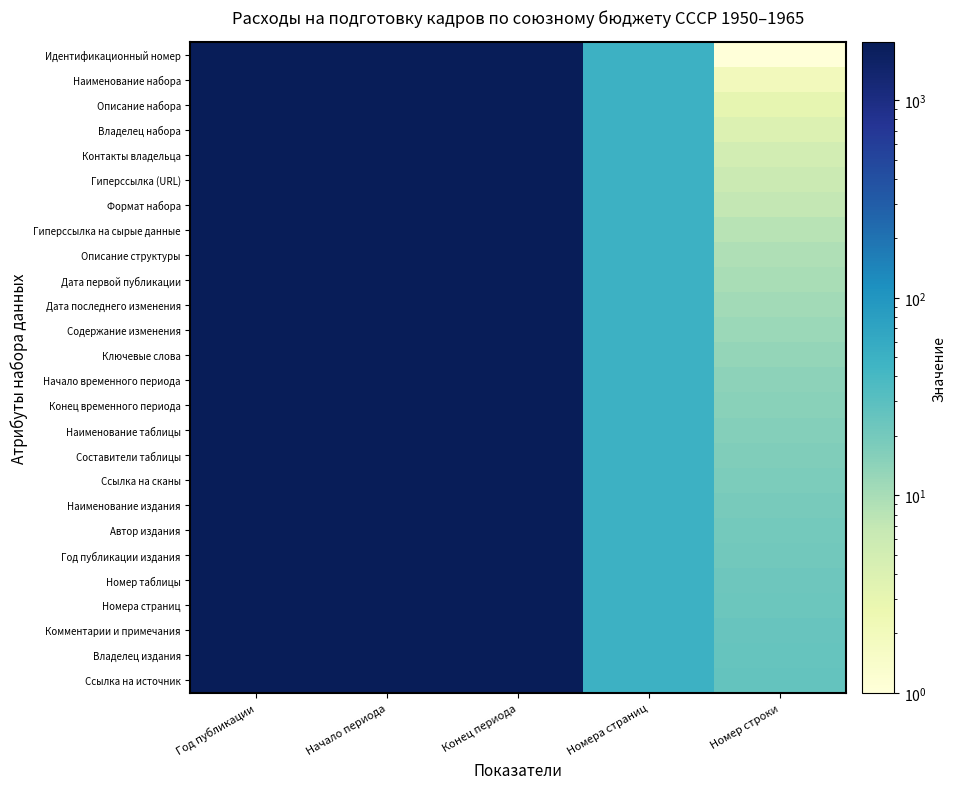

Reading right to left, extract all data points from this chart.

Идентификационный номер: Номер строки=1	Номера страниц=49	Конец периода=1965	Начало периода=1950	Год публикации=1966
Наименование набора: Номер строки=2	Номера страниц=49	Конец периода=1965	Начало периода=1950	Год публикации=1966
Описание набора: Номер строки=3	Номера страниц=49	Конец периода=1965	Начало периода=1950	Год публикации=1966
Владелец набора: Номер строки=4	Номера страниц=49	Конец периода=1965	Начало периода=1950	Год публикации=1966
Контакты владельца: Номер строки=5	Номера страниц=49	Конец периода=1965	Начало периода=1950	Год публикации=1966
Гиперссылка (URL): Номер строки=6	Номера страниц=49	Конец периода=1965	Начало периода=1950	Год публикации=1966
Формат набора: Номер строки=7	Номера страниц=49	Конец периода=1965	Начало периода=1950	Год публикации=1966
Гиперссылка на сырые данные: Номер строки=8	Номера страниц=49	Конец периода=1965	Начало периода=1950	Год публикации=1966
Описание структуры: Номер строки=9	Номера страниц=49	Конец периода=1965	Начало периода=1950	Год публикации=1966
Дата первой публикации: Номер строки=10	Номера страниц=49	Конец периода=1965	Начало периода=1950	Год публикации=1966
Дата последнего изменения: Номер строки=11	Номера страниц=49	Конец периода=1965	Начало периода=1950	Год публикации=1966
Содержание изменения: Номер строки=12	Номера страниц=49	Конец периода=1965	Начало периода=1950	Год публикации=1966
Ключевые слова: Номер строки=13	Номера страниц=49	Конец периода=1965	Начало периода=1950	Год публикации=1966
Начало временного периода: Номер строки=14	Номера страниц=49	Конец периода=1965	Начало периода=1950	Год публикации=1966
Конец временного периода: Номер строки=15	Номера страниц=49	Конец периода=1965	Начало периода=1950	Год публикации=1966
Наименование таблицы: Номер строки=16	Номера страниц=49	Конец периода=1965	Начало периода=1950	Год публикации=1966
Составители таблицы: Номер строки=17	Номера страниц=49	Конец периода=1965	Начало периода=1950	Год публикации=1966
Ссылка на сканы: Номер строки=18	Номера страниц=49	Конец периода=1965	Начало периода=1950	Год публикации=1966
Наименование издания: Номер строки=19	Номера страниц=49	Конец периода=1965	Начало периода=1950	Год публикации=1966
Автор издания: Номер строки=20	Номера страниц=49	Конец периода=1965	Начало периода=1950	Год публикации=1966
Год публикации издания: Номер строки=21	Номера страниц=49	Конец периода=1965	Начало периода=1950	Год публикации=1966
Номер таблицы: Номер строки=22	Номера страниц=49	Конец периода=1965	Начало периода=1950	Год публикации=1966
Номера страниц: Номер строки=23	Номера страниц=49	Конец периода=1965	Начало периода=1950	Год публикации=1966
Комментарии и примечания: Номер строки=24	Номера страниц=49	Конец периода=1965	Начало периода=1950	Год публикации=1966
Владелец издания: Номер строки=25	Номера страниц=49	Конец периода=1965	Начало периода=1950	Год публикации=1966
Ссылка на источник: Номер строки=26	Номера страниц=49	Конец периода=1965	Начало периода=1950	Год публикации=1966